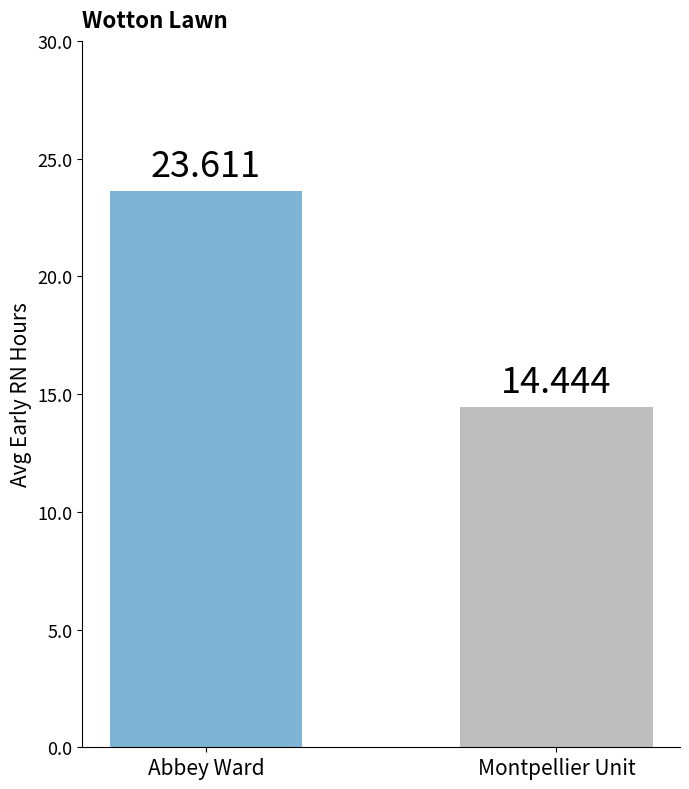

True or false: the data shows 3.3 at Montpellier Unit.

False